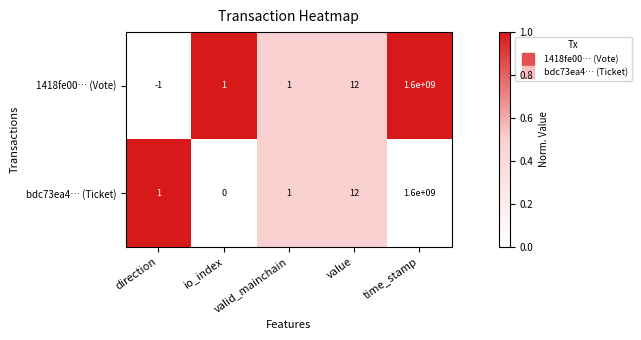

Count the number of categories in the chart.

5